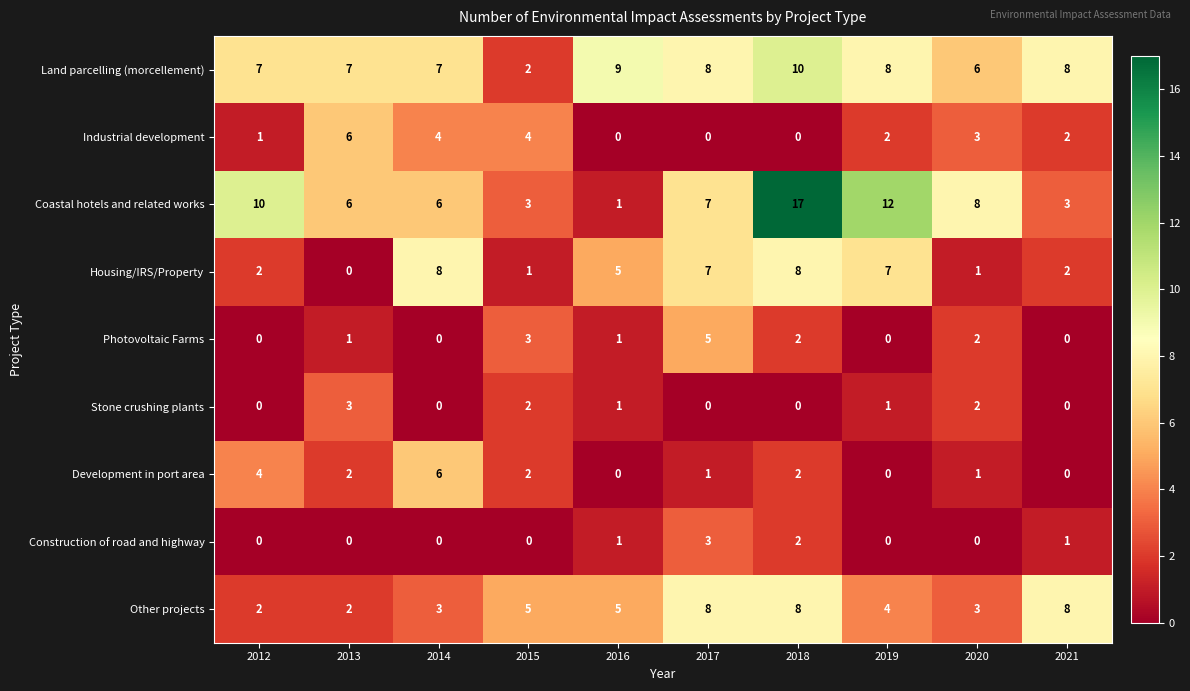

The value of Construction of road and highway at 2015 is 0. True or false?

True